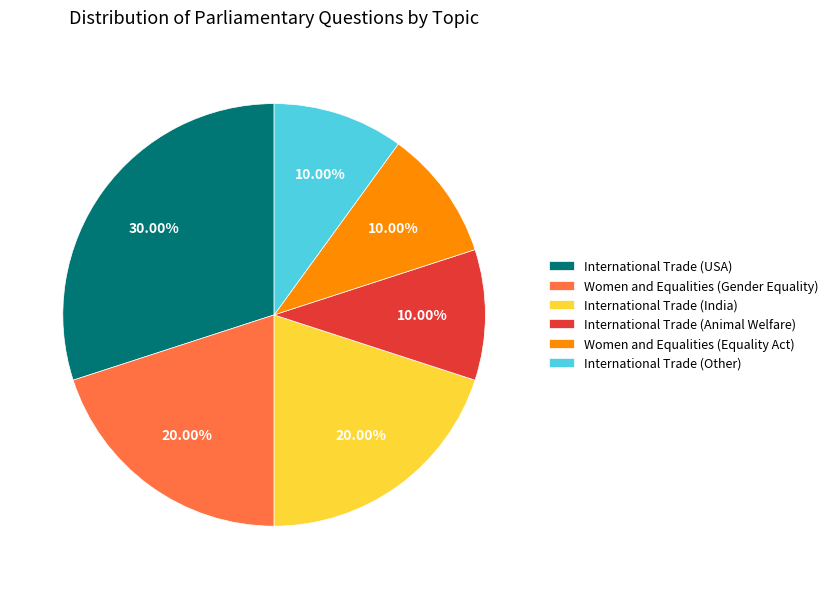

To the nearest percent, what is the difference between the largest and smallest slice percentages?

20%